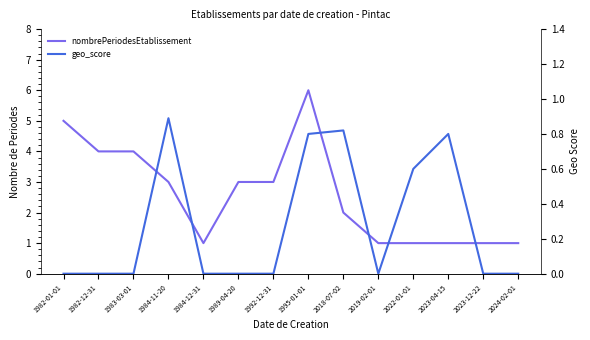

Rank the series by their average value, from highest to lowest.

nombrePeriodesEtablissement, geo_score